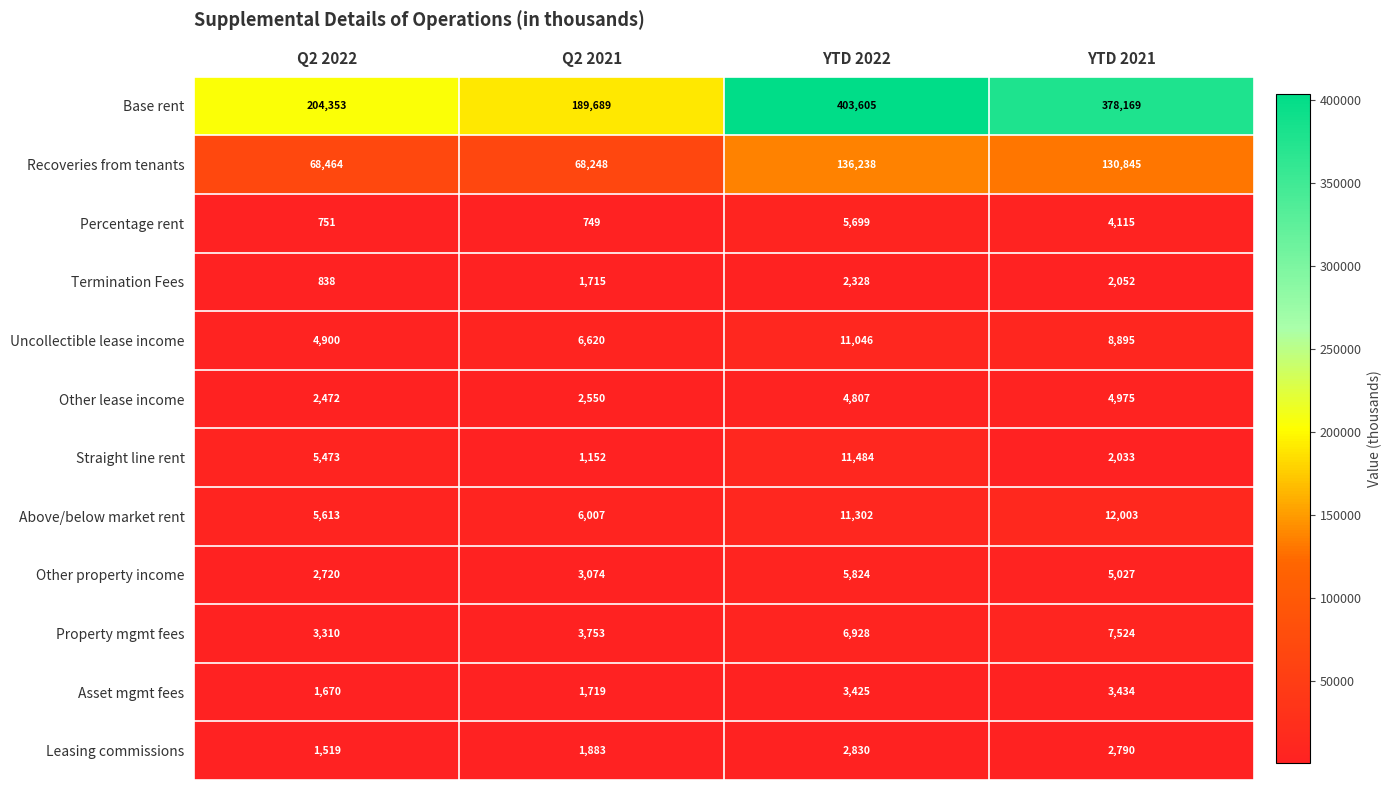

Is it true that Termination Fees equals 3620 at YTD 2021?

False